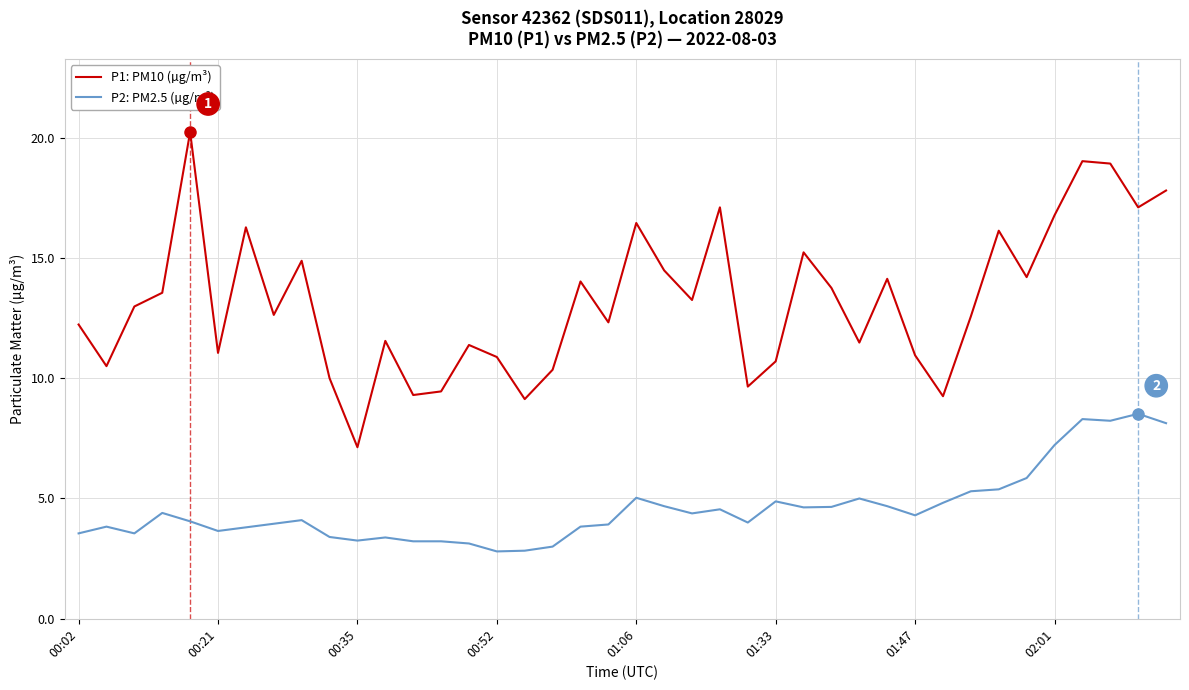

What is the sum of all P2: PM2.5 (µg/m³) values?

183.4